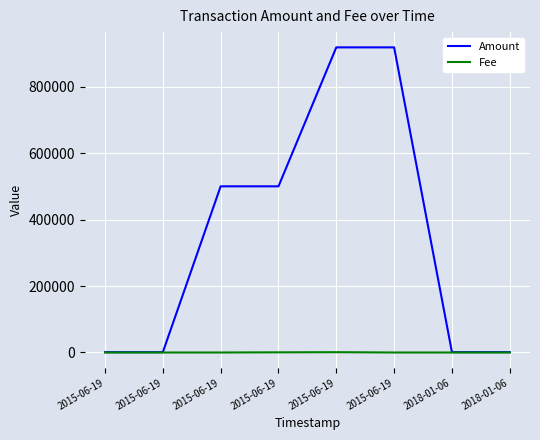

Does the chart display data point markers on the line(s)?

No